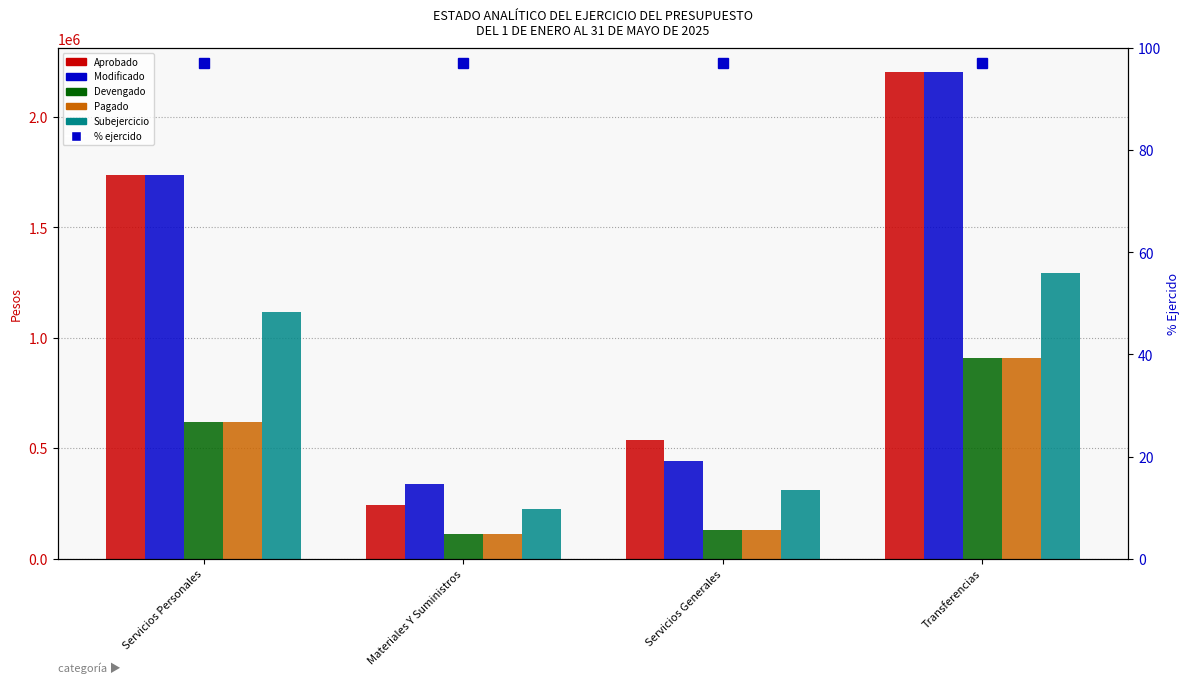

Which series has the widest spread of values?

Aprobado